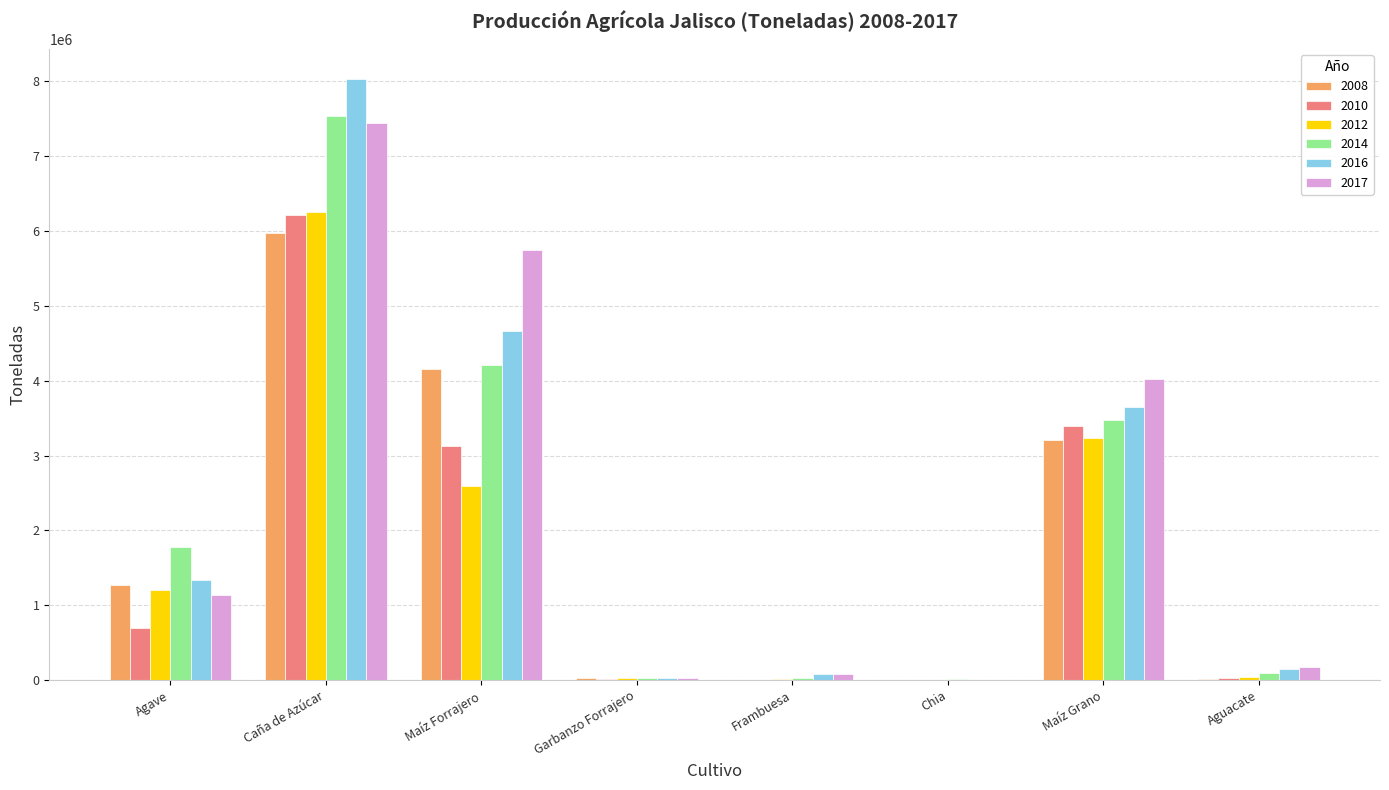

Is the value of 2010 at Garbanzo Forrajero greater than the value of 2016 at Caña de Azúcar?

No